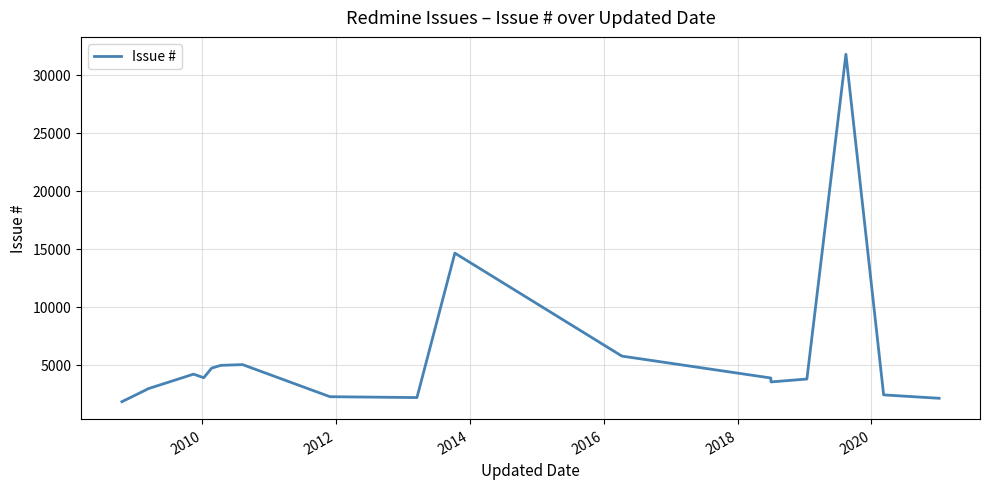

What is the difference between the maximum and minimum values?

29919